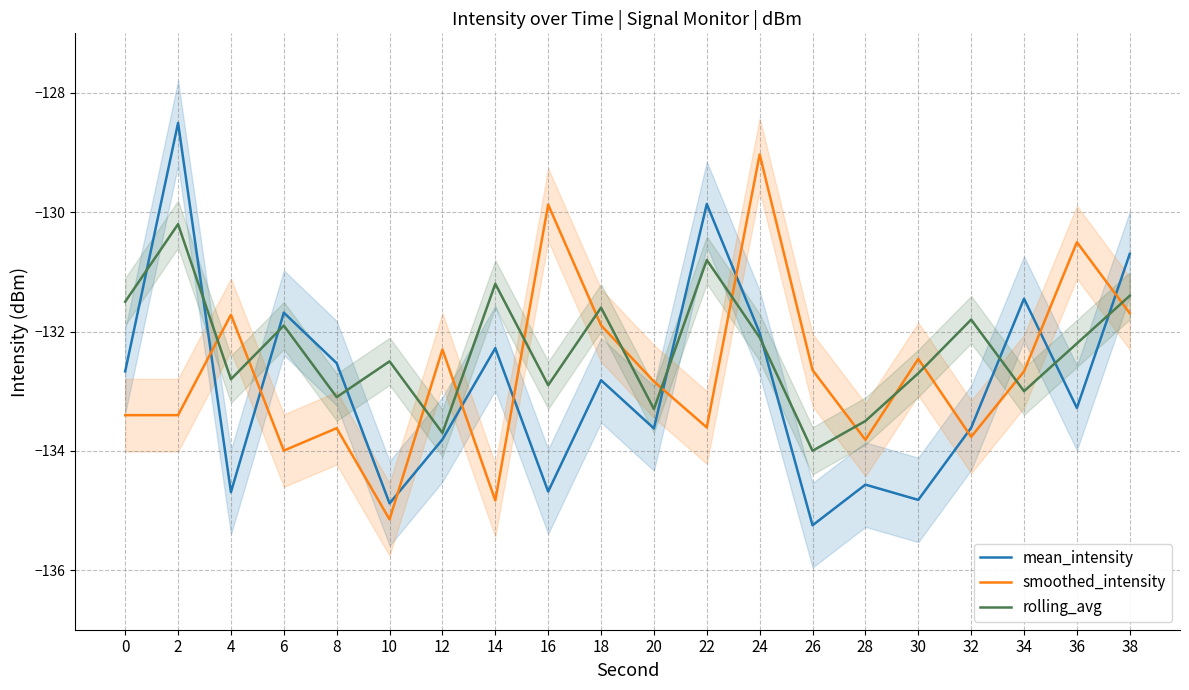

Which category has the lowest value across all series?

26